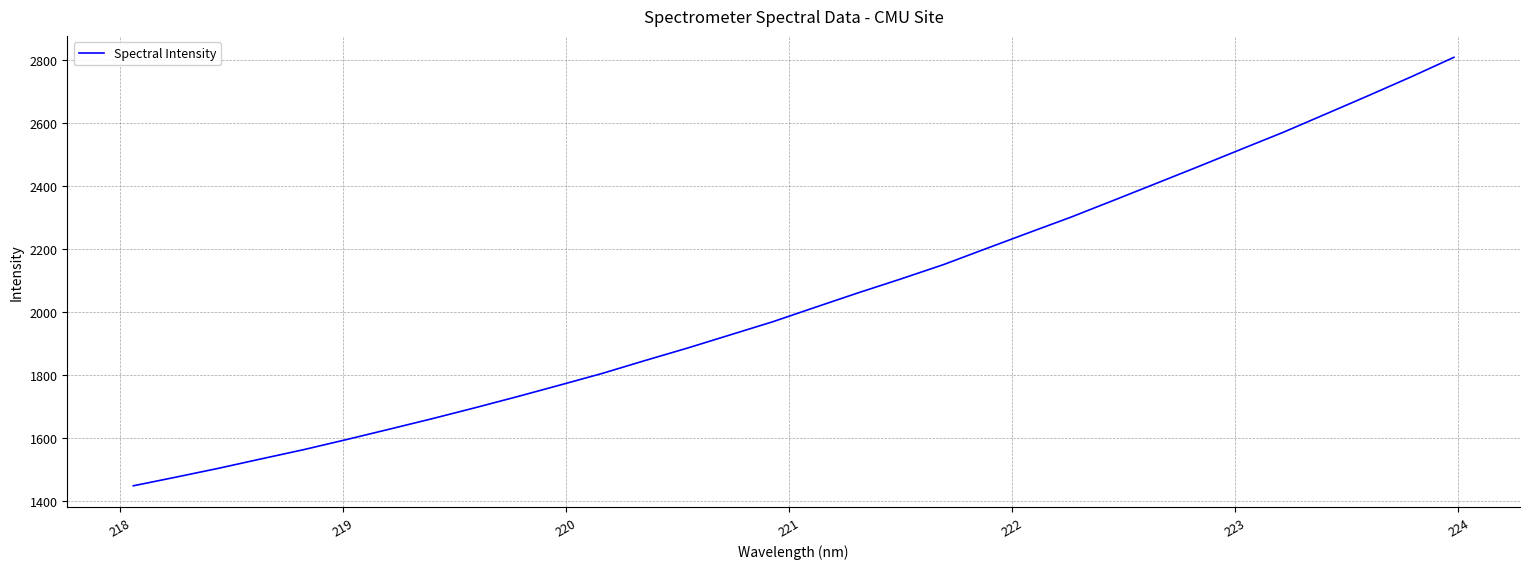

What is the minimum value shown in the chart?

1447.6